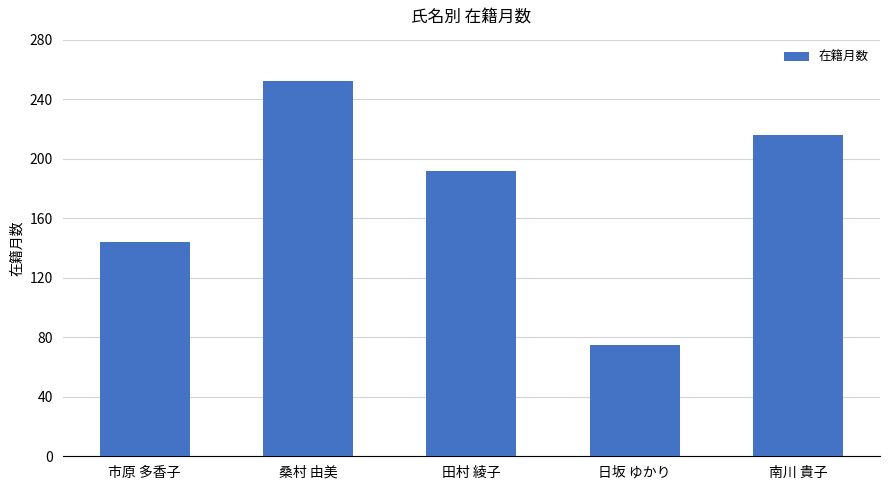

What is the label of the 5th bar from the right?

市原 多香子